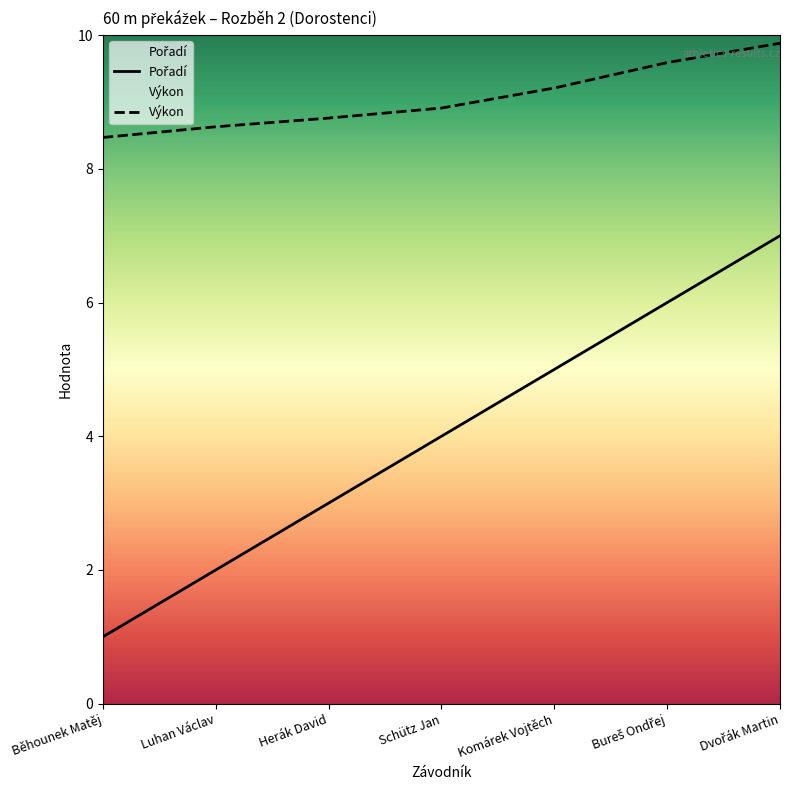

At which label does Výkon reach its peak?

Dvořák Martin